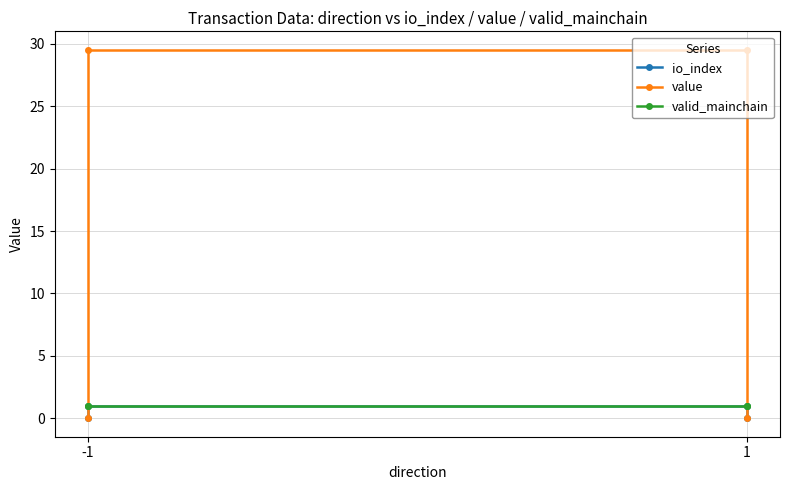

True or false: io_index has more than 2 interior local peaks.

False